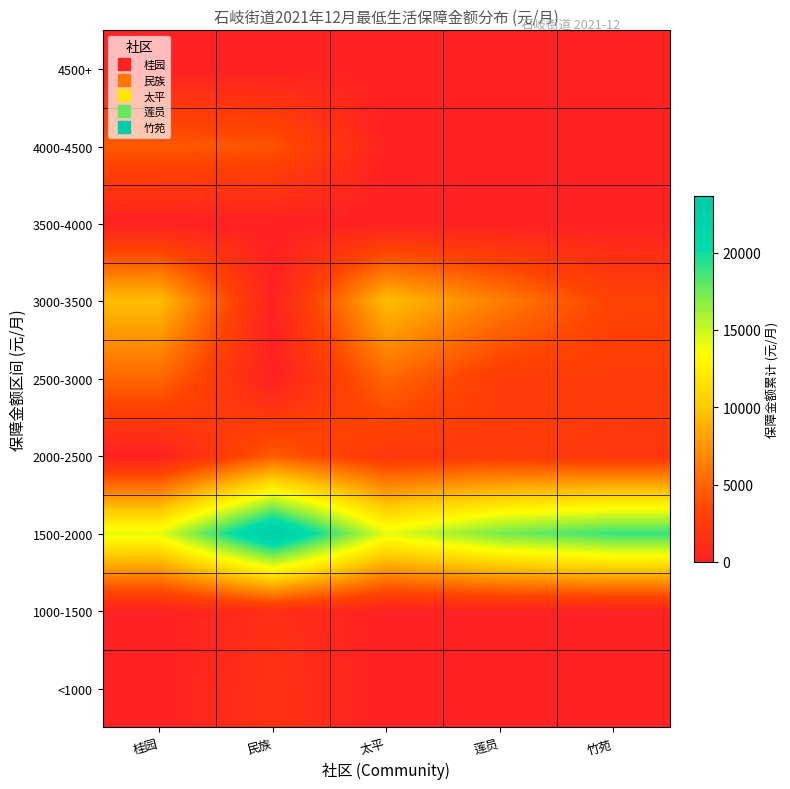

Reading left to right, what are all the values shown in this chart?

<1000: 桂园=0	民族=1563	太平=0	莲员=0	竹苑=0
1000-1500: 桂园=0	民族=1289	太平=0	莲员=0	竹苑=0
1500-2000: 桂园=14202	民族=23668	太平=14202	莲员=17358	竹苑=18936
2000-2500: 桂园=0	民族=4566	太平=2088	莲员=2478	竹苑=2088
2500-3000: 桂园=5171	民族=0	太平=5171	莲员=2604	竹苑=2604
3000-3500: 桂园=9468	民族=0	太平=9468	莲员=6312	竹苑=3156
3500-4000: 桂园=0	民族=0	太平=0	莲员=0	竹苑=0
4000-4500: 桂园=4455	民族=4214	太平=0	莲员=0	竹苑=0
4500+: 桂园=0	民族=0	太平=0	莲员=0	竹苑=0